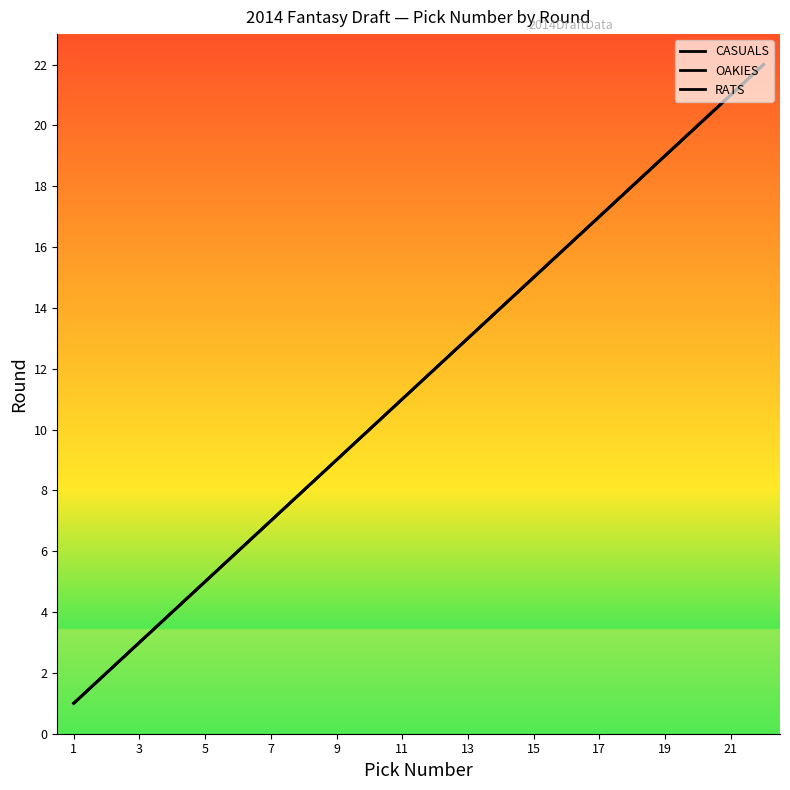

What are all the series names shown in the legend?

CASUALS, OAKIES, RATS